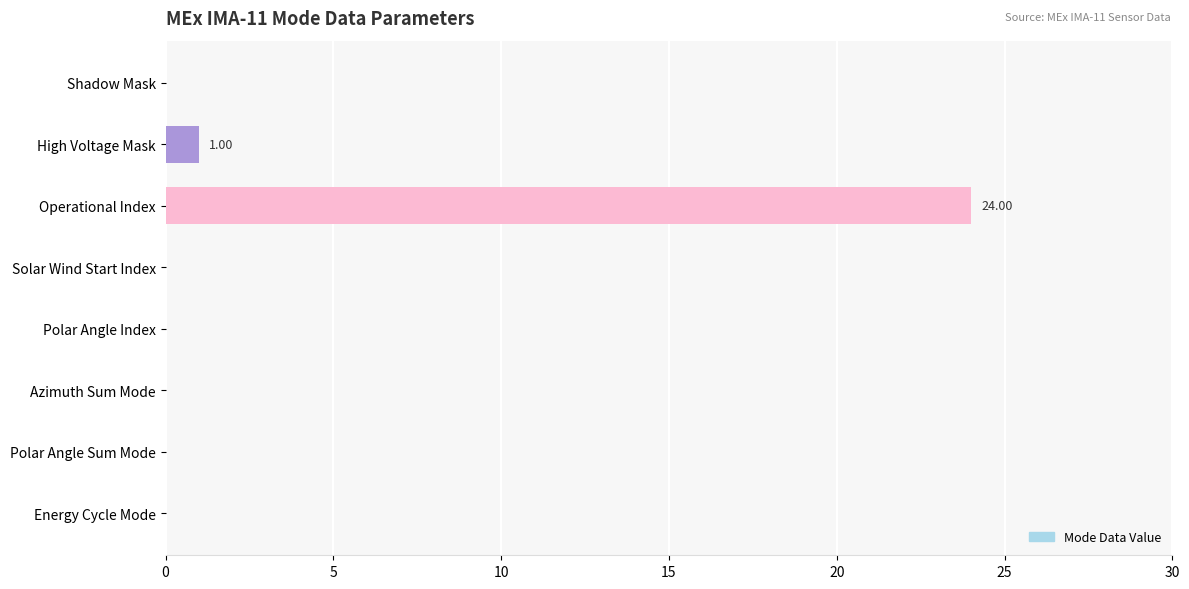

Which category has the highest value across all series?

Operational Index